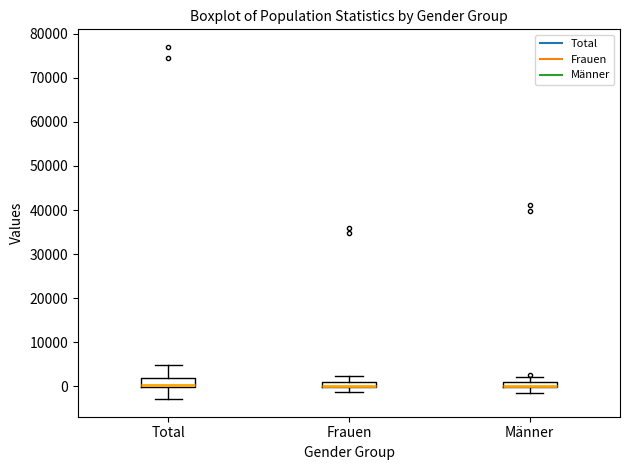

Where is the upper edge of the box for Frauen on the y-axis? The values are not printed on the chart, so give them approximately, as read against the axis.

1000